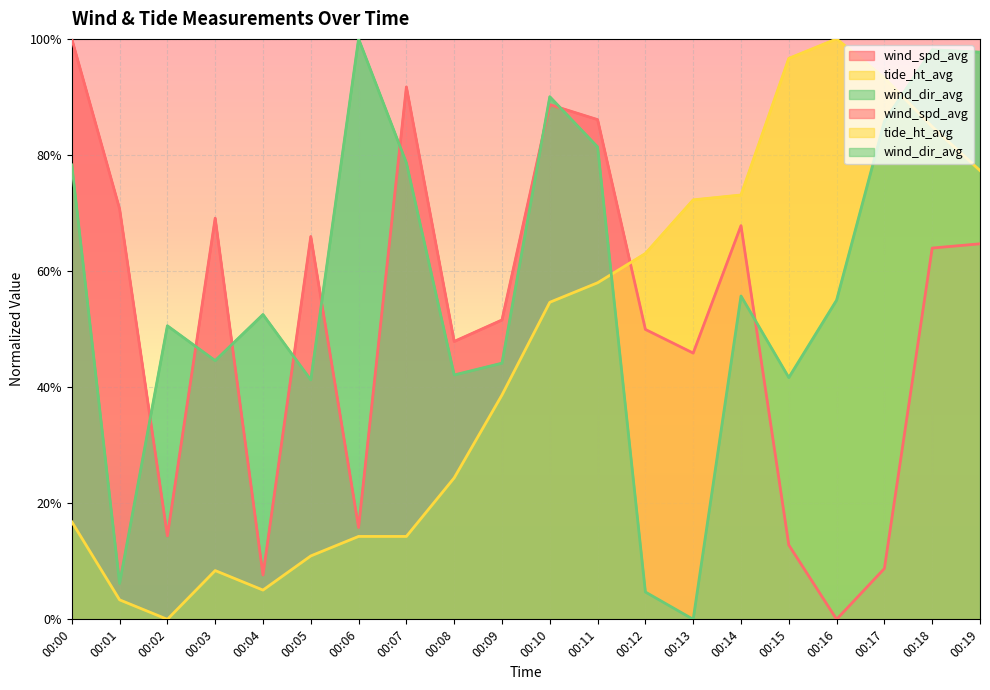

How many lines are shown in the chart?

3